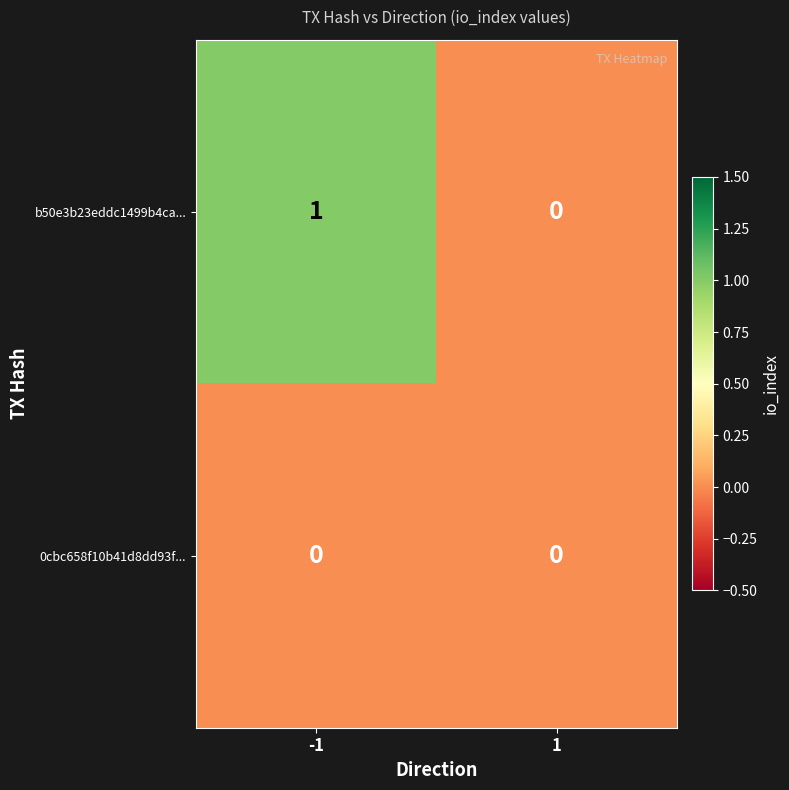

At -1, list the series in order from largest to smallest.

b50e3b23eddc1499b4ca..., 0cbc658f10b41d8dd93f...